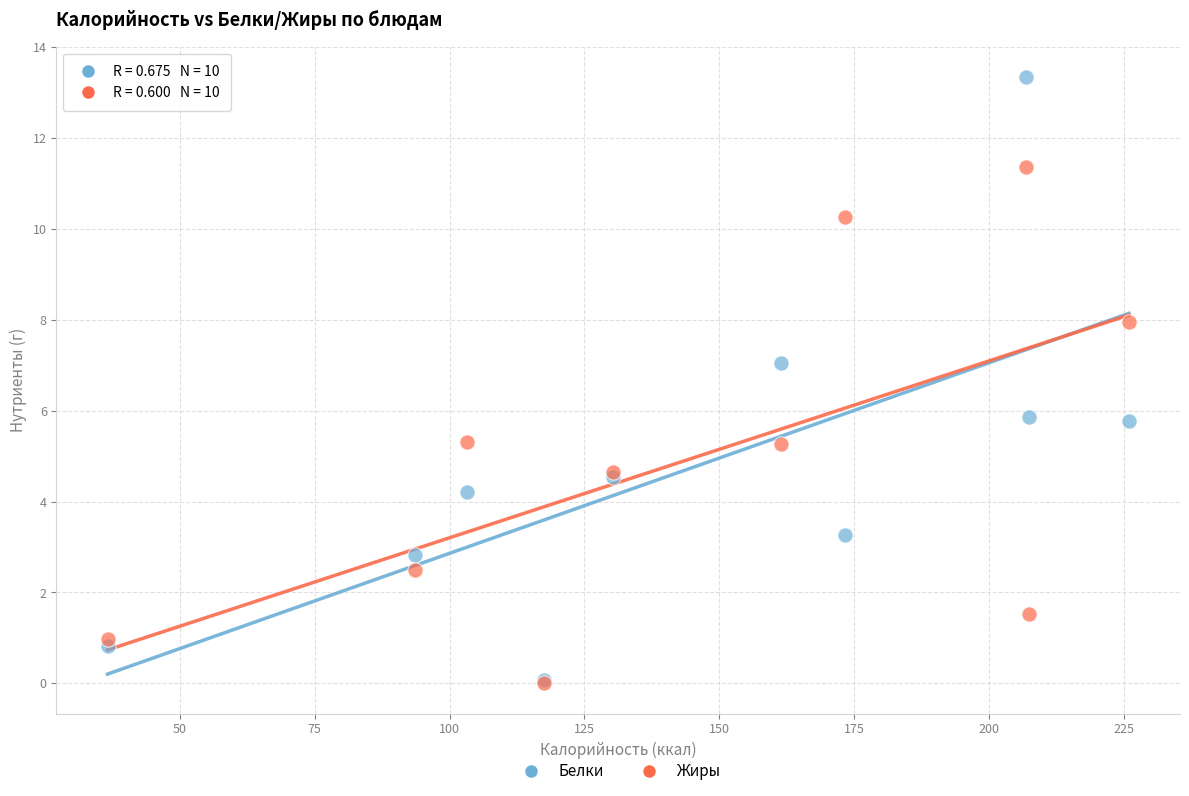

Which series has the widest spread of Y values?

Белки